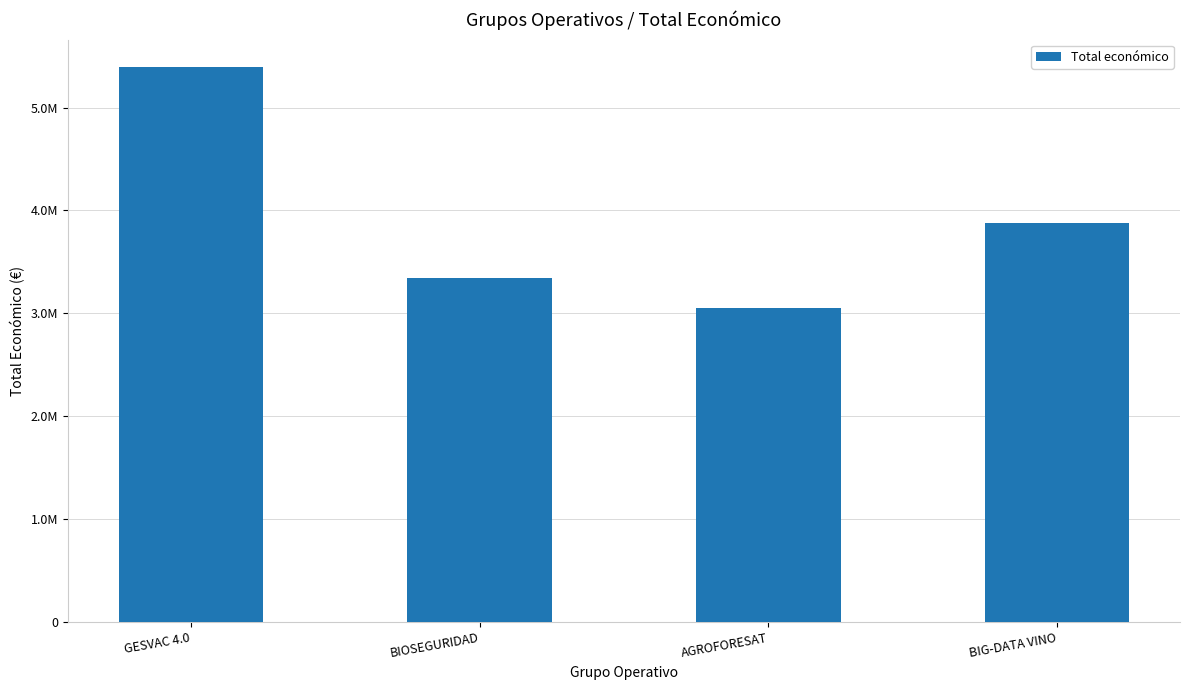

What is the greatest value displayed?

5390598